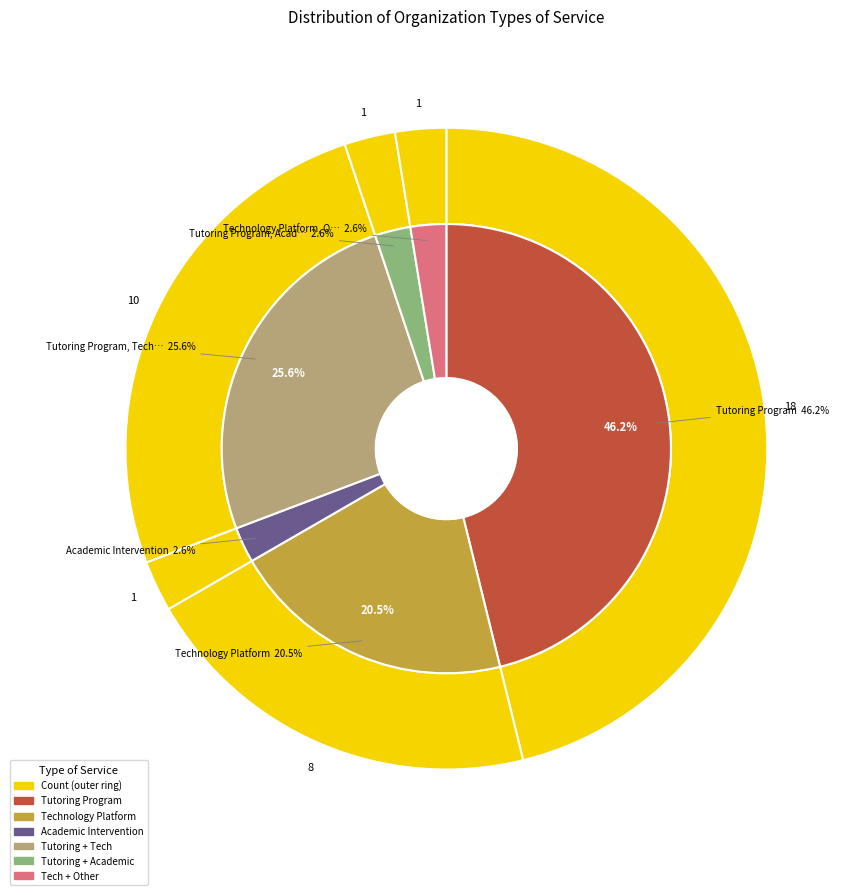

Approximately how many times larger is the value at Tutoring Program, Academic Intervention compared to Academic Intervention?

1.0